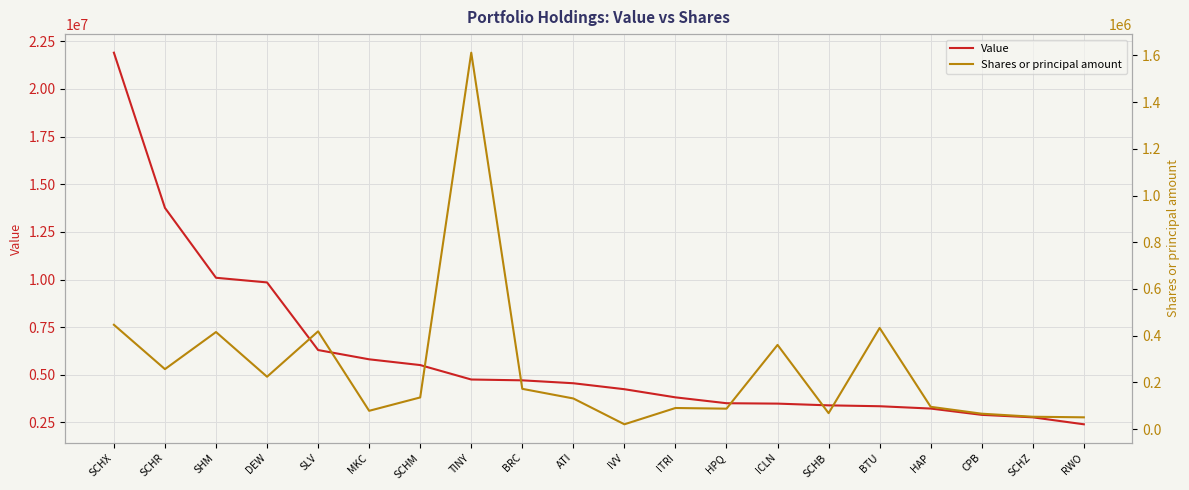

What is the difference between the second highest and second lowest values in the Shares or principal amount series?

396190